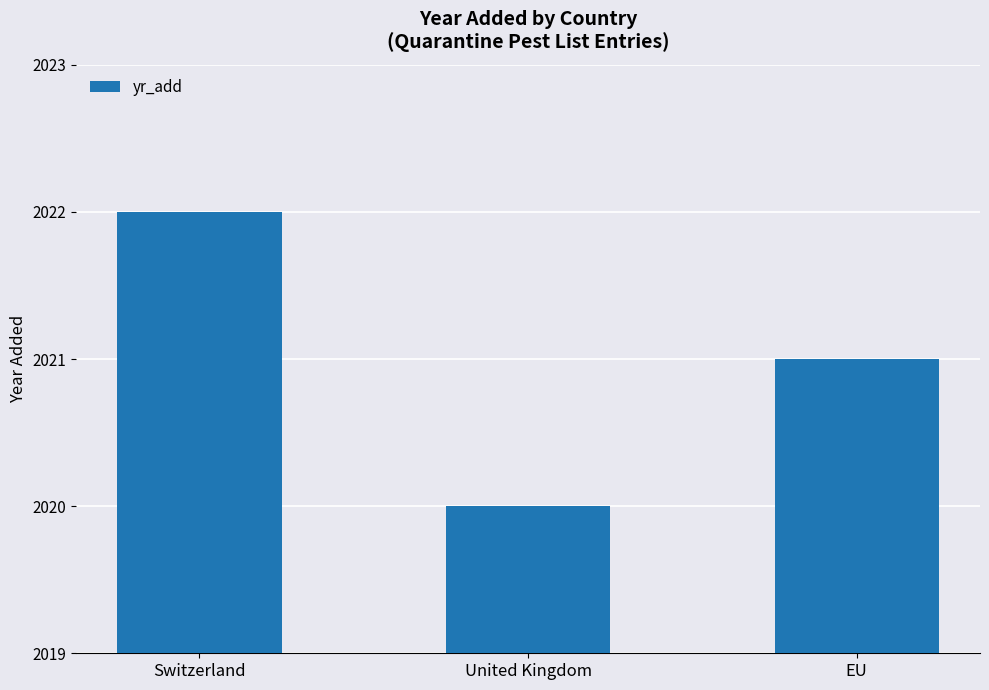

What is the label of the 2nd bar from the right?

United Kingdom